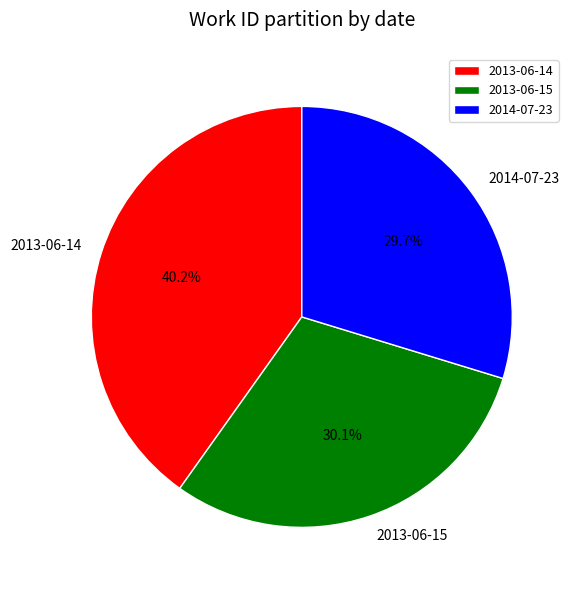

Is it true that 2013-06-15 is 16% of the pie?

False